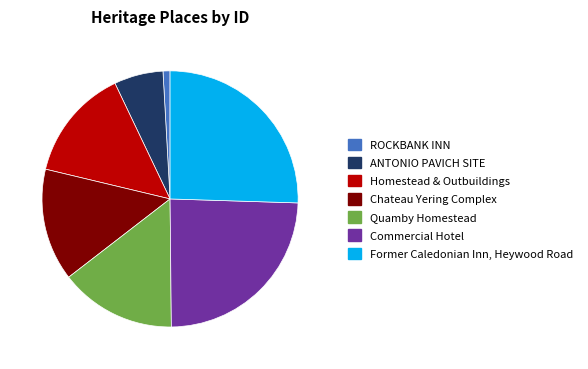

Combined, do Chateau Yering Complex and Former Caledonian Inn, Heywood Road account for over 50%?

No